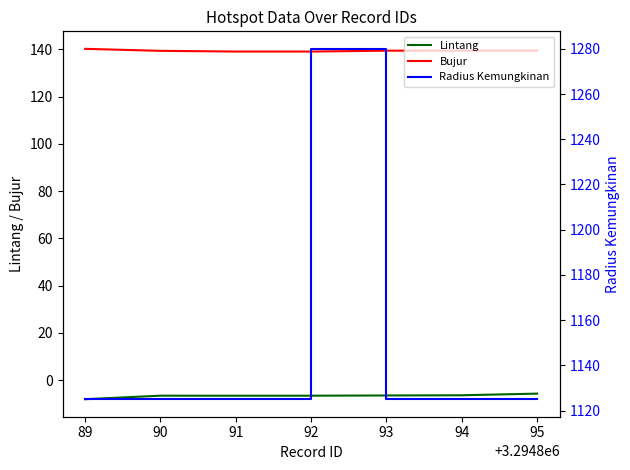

At how many categories does at least one series exceed 296?

7